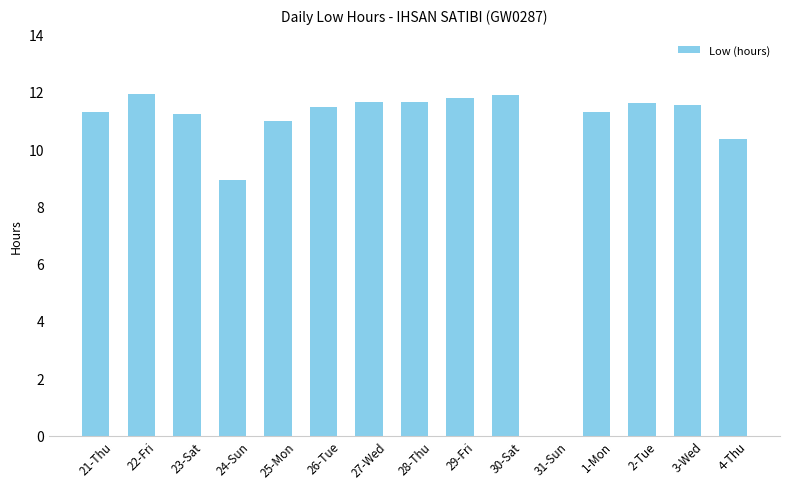

The value at 29-Fri is 11.8. True or false?

True